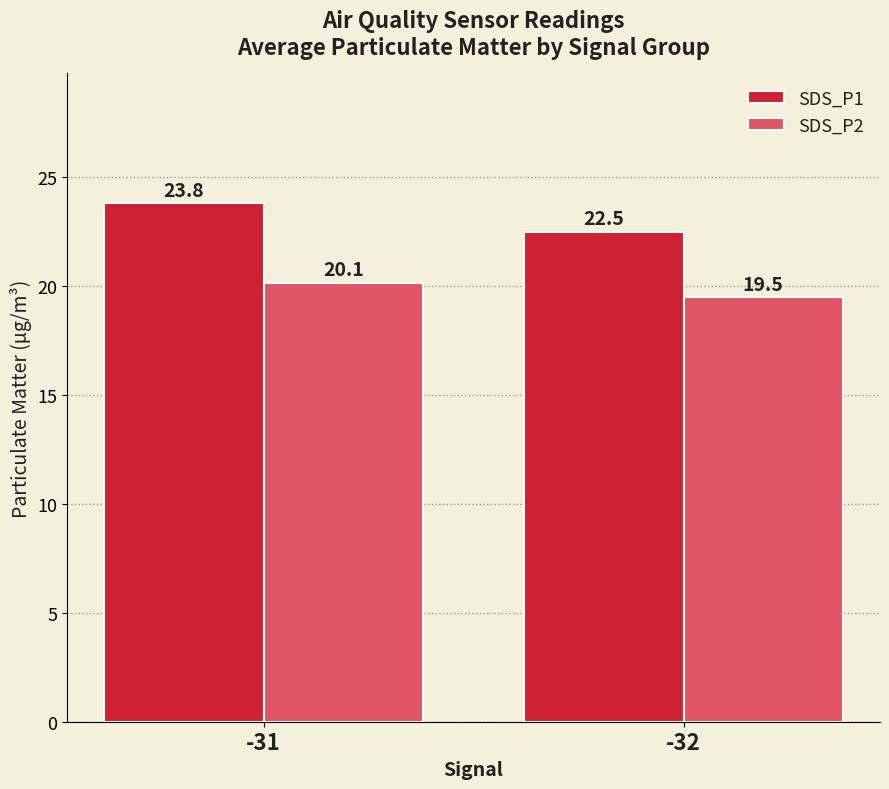

True or false: SDS_P2 has a value of 19.5 at -32.

True